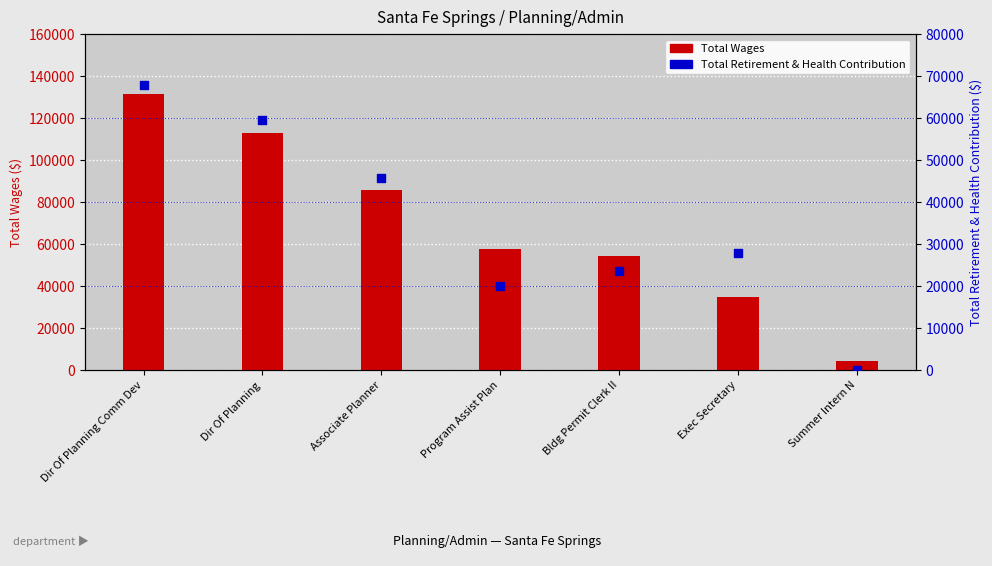

At which category is the sum across all series the highest?

Dir Of Planning Comm Dev